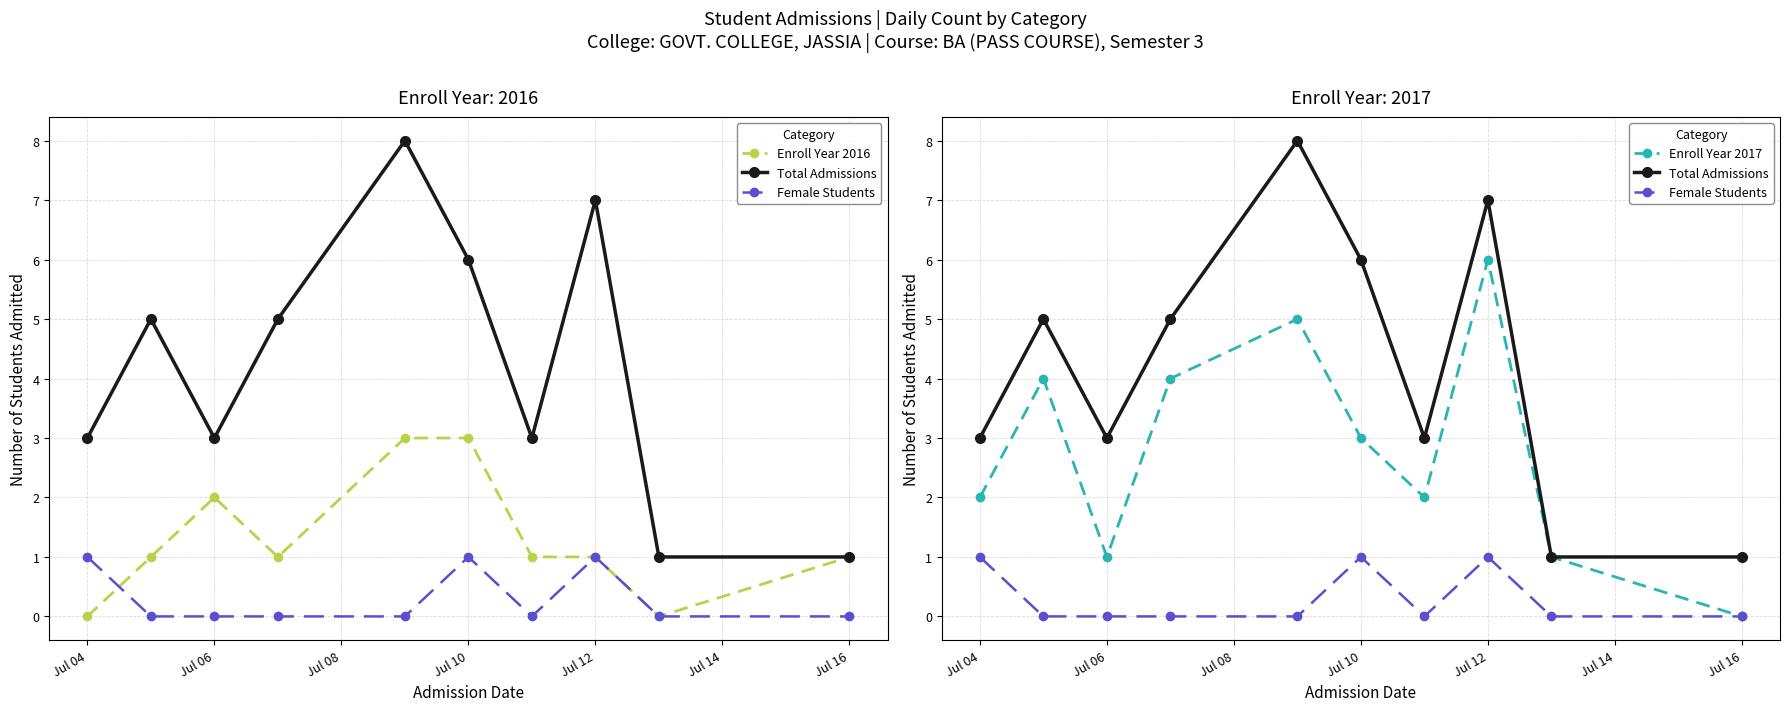

What are all the series names shown in the legend?

Enroll Year 2016, Total Admissions, Female Students, Enroll Year 2017